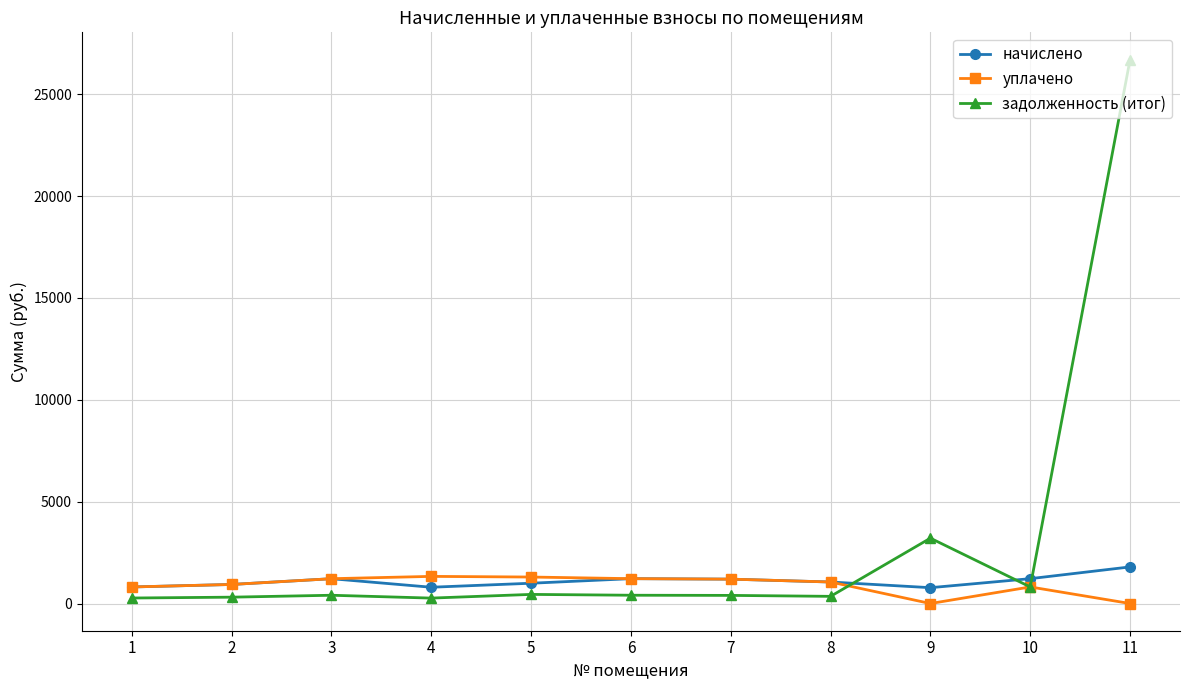

At which category is the sum across all series the highest?

11